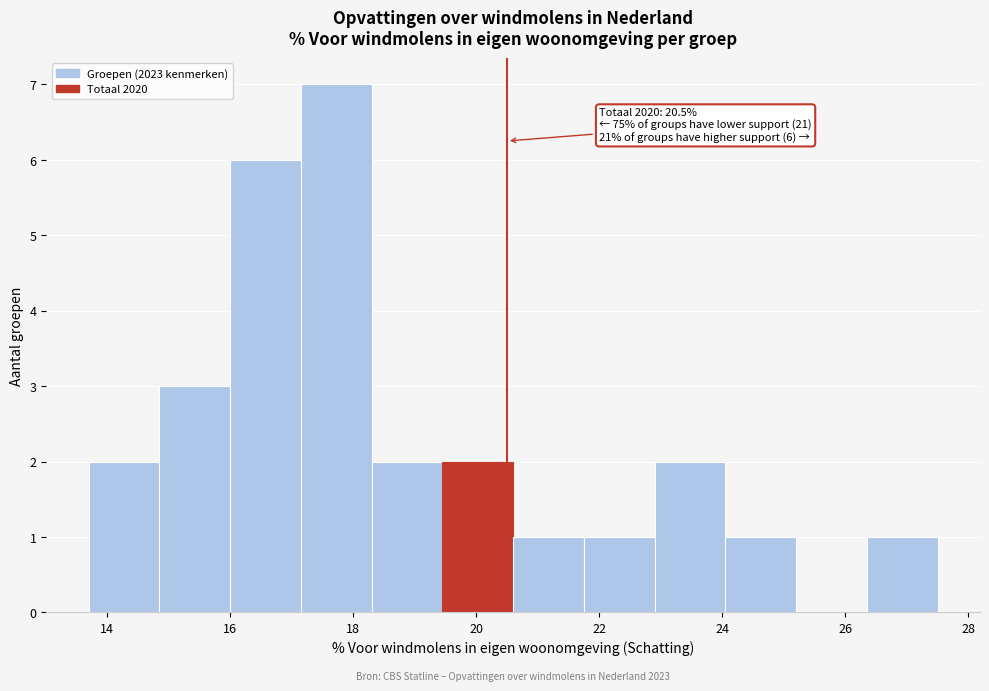

Over which range of the x-axis is the bar tallest?

17.15 to 18.30